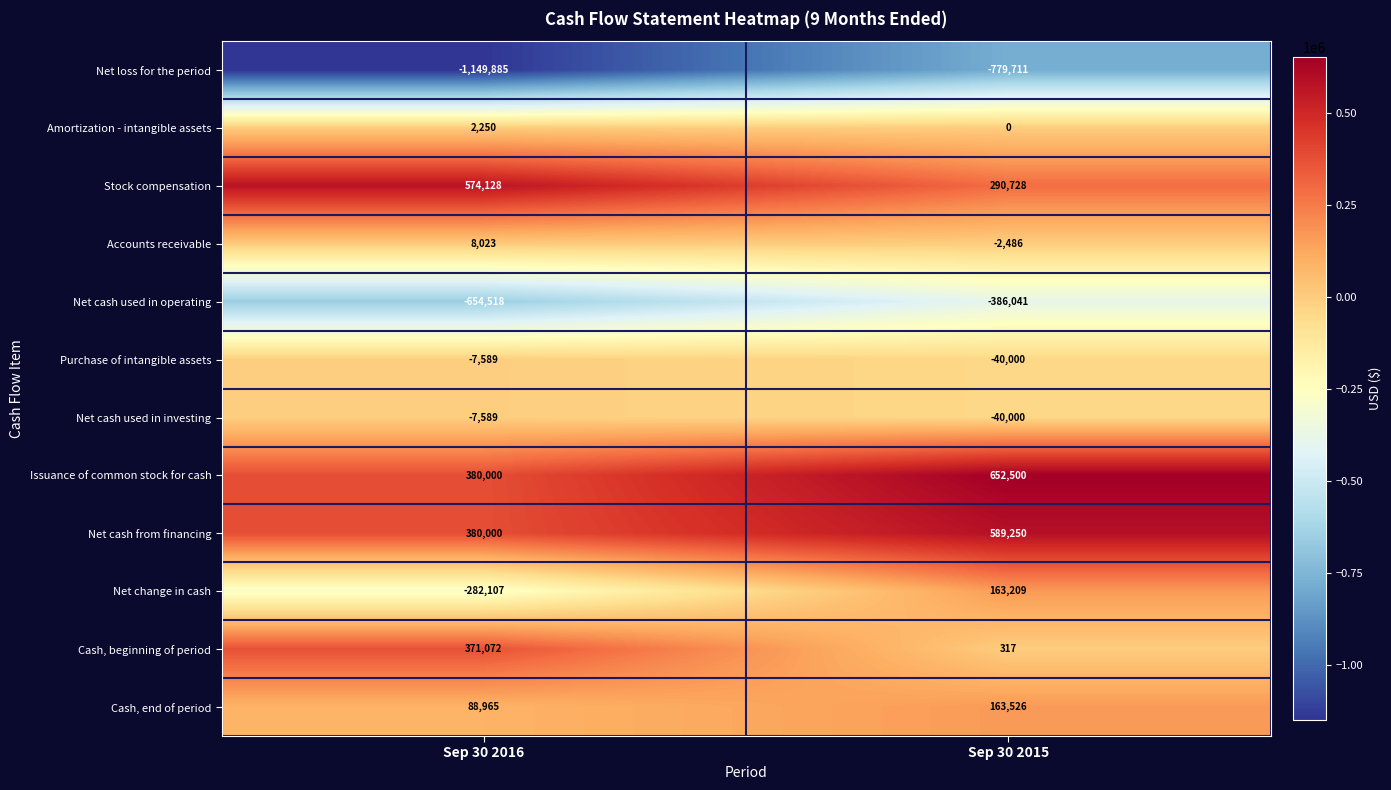

What is the total value across all series at Sep 30 2016?

-297250